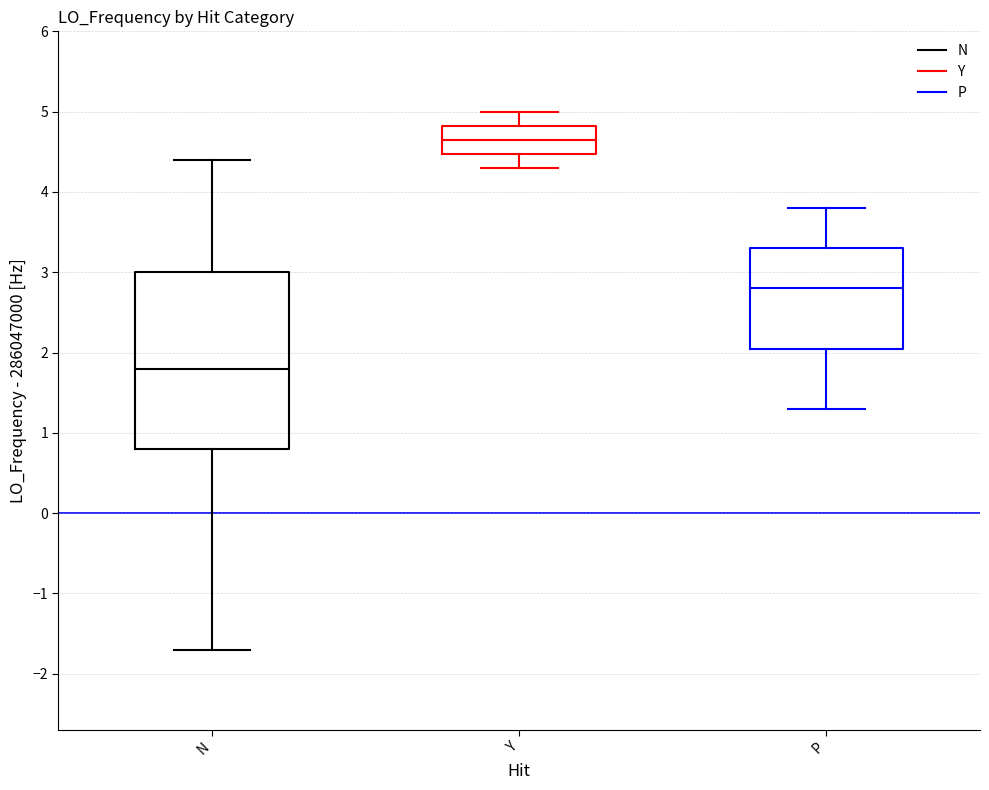

Which box is the tallest, from its lower edge to its upper edge?

N